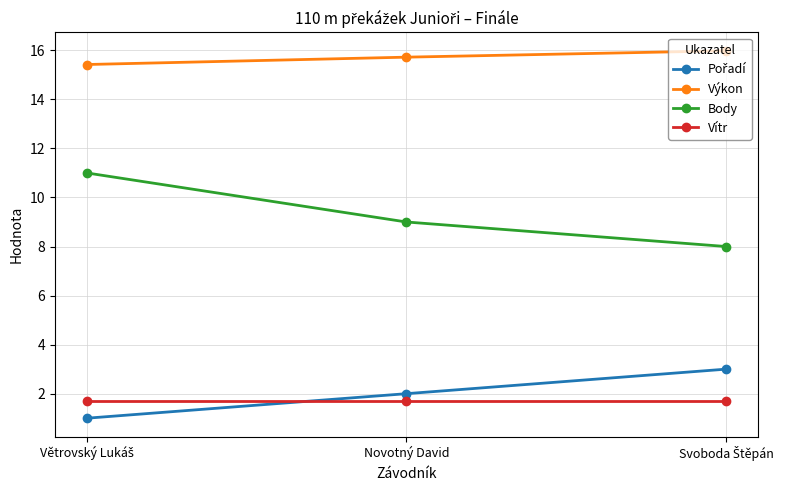

What is the value of the Výkon point at the 3rd from the left?

16.0